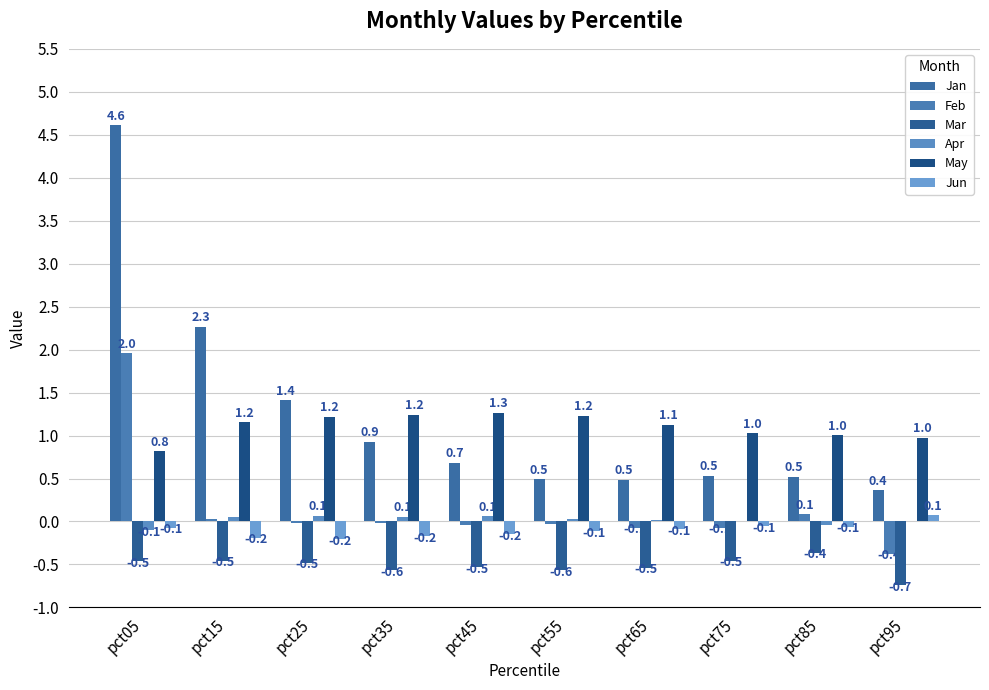

At which label is Jun closest to 0?

pct75